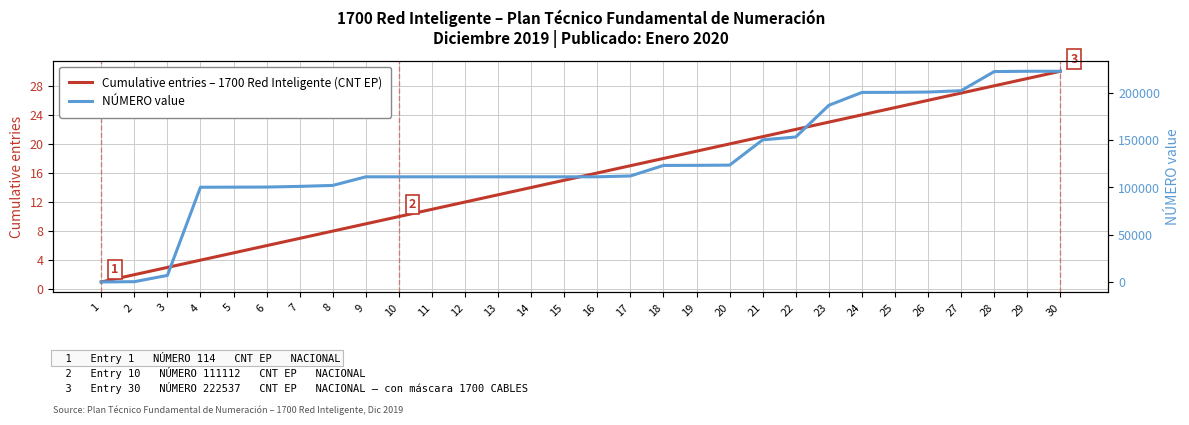

What is the smallest value displayed?

1